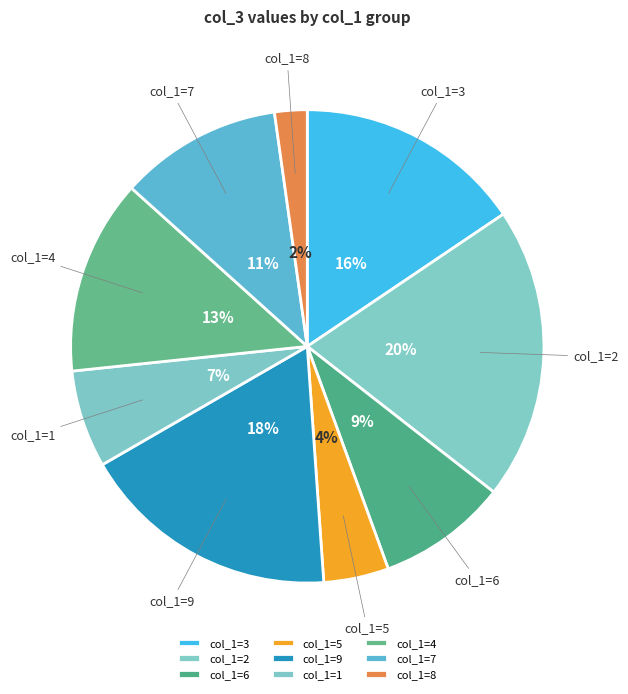

What is the largest slice in the pie chart?

col_1=2